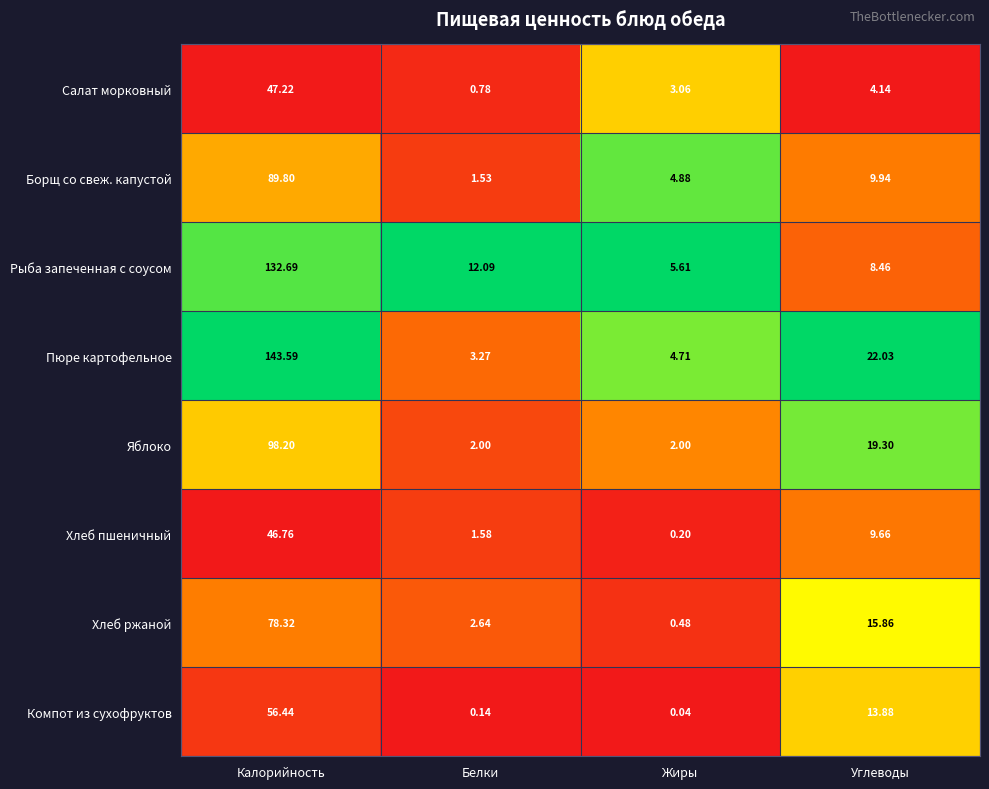

Which series changed the most between Калорийность and Жиры?

Пюре картофельное